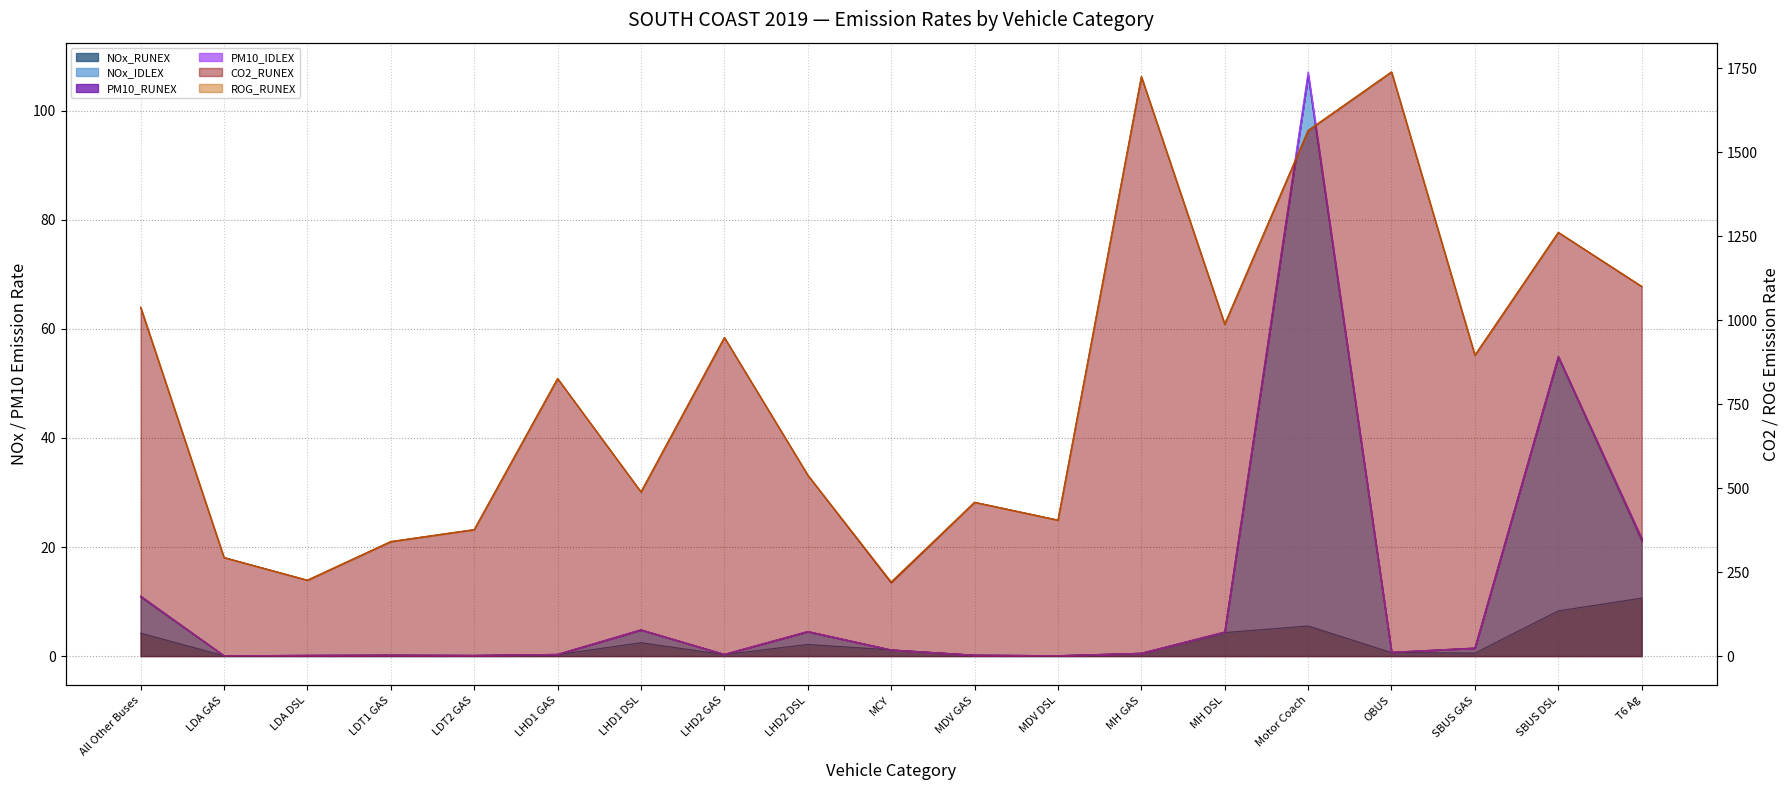

Which label corresponds to the smallest value in the chart?

LDA GAS